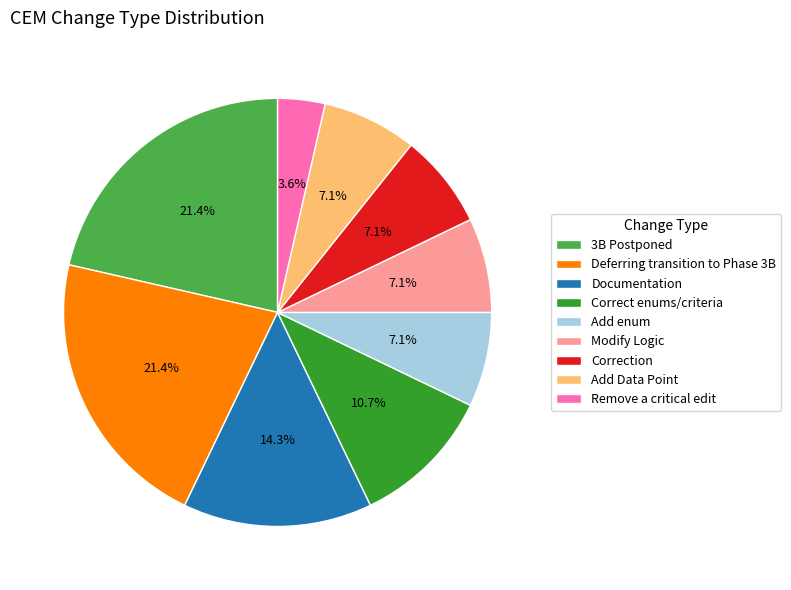

Is there a majority slice in this chart?

No